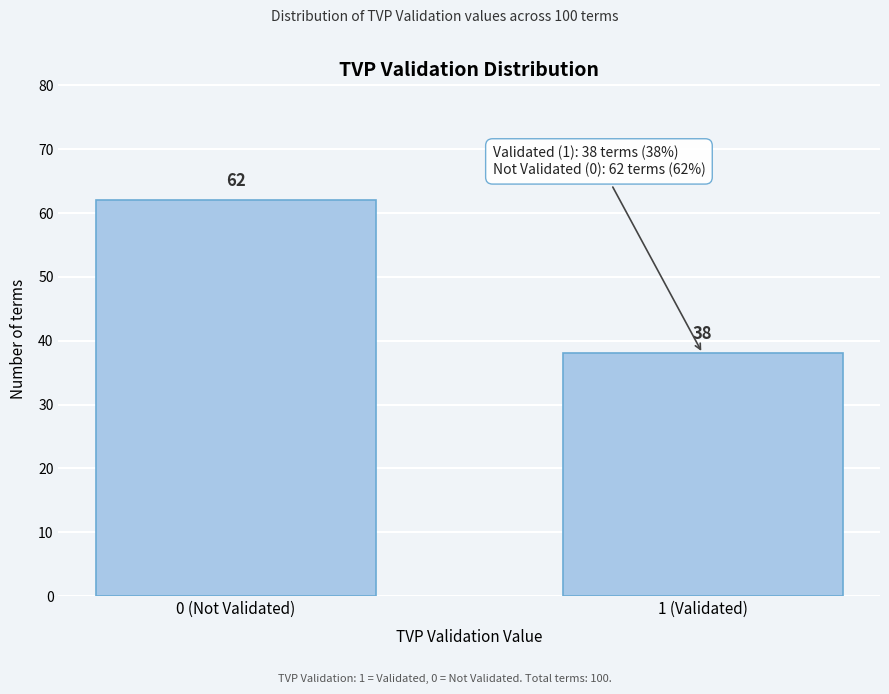

Reading left to right, what are all the values shown in this chart?

62	38